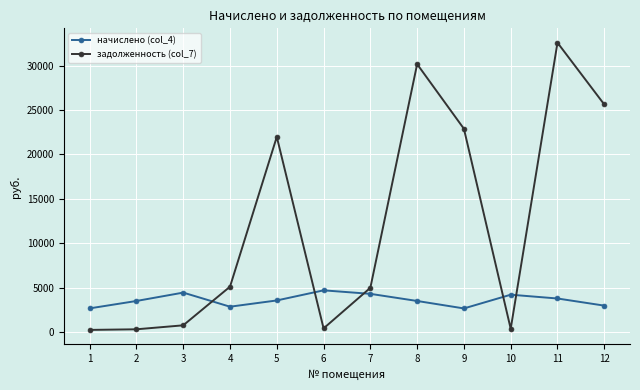

The задолженность (col_7) series shows 737.6 at 3. True or false?

True